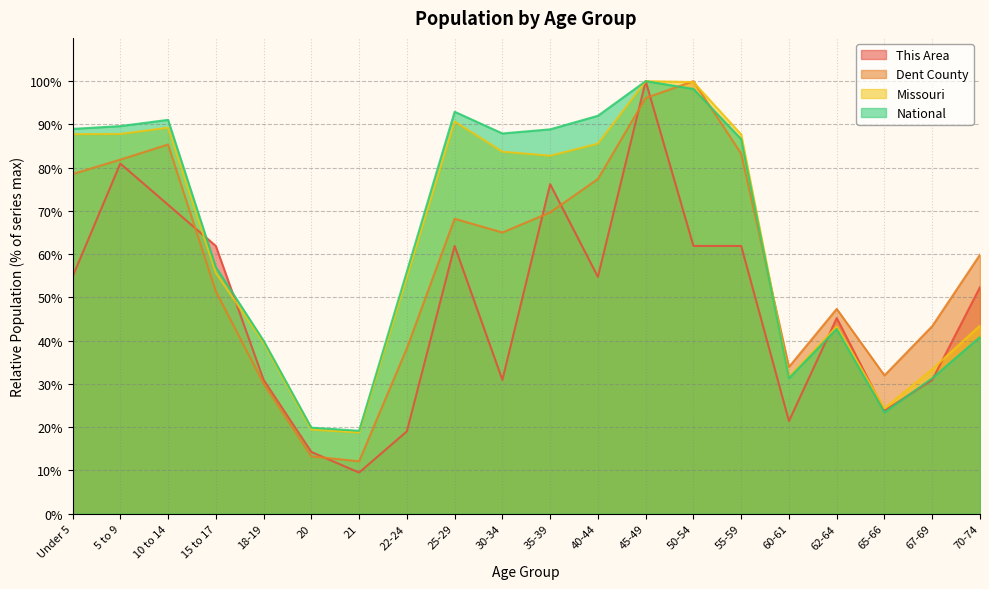

Reading left to right, transcribe all the data shown in this chart.

This Area: Under 5=54.8	5 to 9=81.0	10 to 14=71.4	15 to 17=61.9	18-19=31.0	20=14.3	21=9.5	22-24=19.0	25-29=61.9	30-34=31.0	35-39=76.2	40-44=54.8	45-49=100.0	50-54=61.9	55-59=61.9	60-61=21.4	62-64=45.2	65-66=23.8	67-69=31.0	70-74=52.4
Dent County: Under 5=78.5	5 to 9=81.9	10 to 14=85.4	15 to 17=51.4	18-19=30.1	20=13.3	21=12.1	22-24=38.2	25-29=68.2	30-34=65.0	35-39=69.7	40-44=77.4	45-49=96.1	50-54=100.0	55-59=83.2	60-61=33.9	62-64=47.4	65-66=32.0	67-69=43.4	70-74=59.9
Missouri: Under 5=87.7	5 to 9=87.8	10 to 14=89.2	15 to 17=55.7	18-19=39.6	20=19.5	21=18.8	22-24=54.7	25-29=90.7	30-34=83.7	35-39=82.8	40-44=85.6	45-49=100.0	50-54=99.8	55-59=87.7	60-61=31.7	62-64=43.3	65-66=24.4	67-69=33.4	70-74=43.5
National: Under 5=89.0	5 to 9=89.6	10 to 14=91.1	15 to 17=57.0	18-19=40.0	20=19.9	21=19.2	22-24=56.0	25-29=92.9	30-34=87.9	35-39=88.9	40-44=92.0	45-49=100.0	50-54=98.2	55-59=86.6	60-61=31.3	62-64=42.7	65-66=23.4	67-69=31.3	70-74=40.9